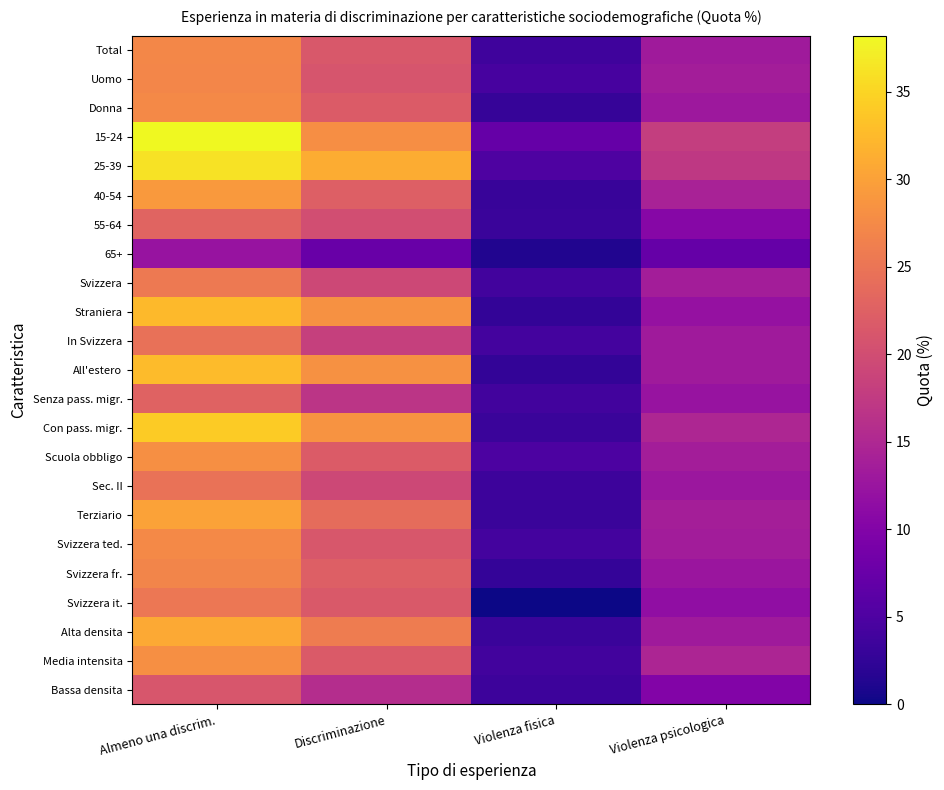

Which category has the lowest value across all series?

Violenza fisica